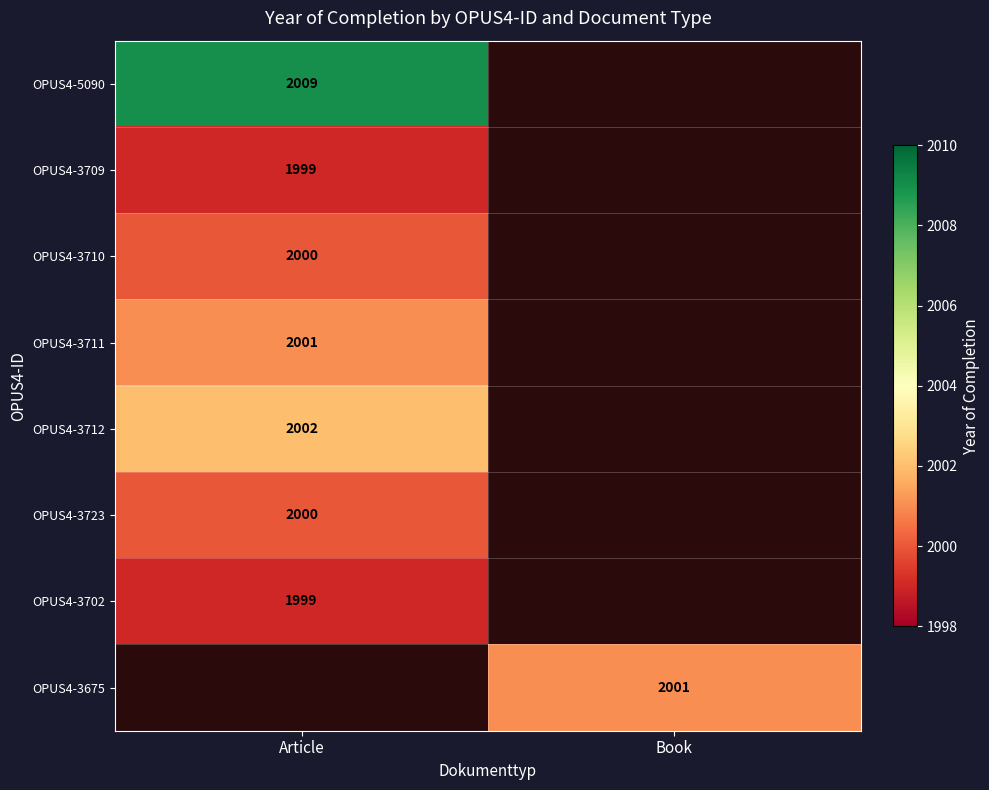

True or false: OPUS4-3675 has a value of 2001 at Book.

True